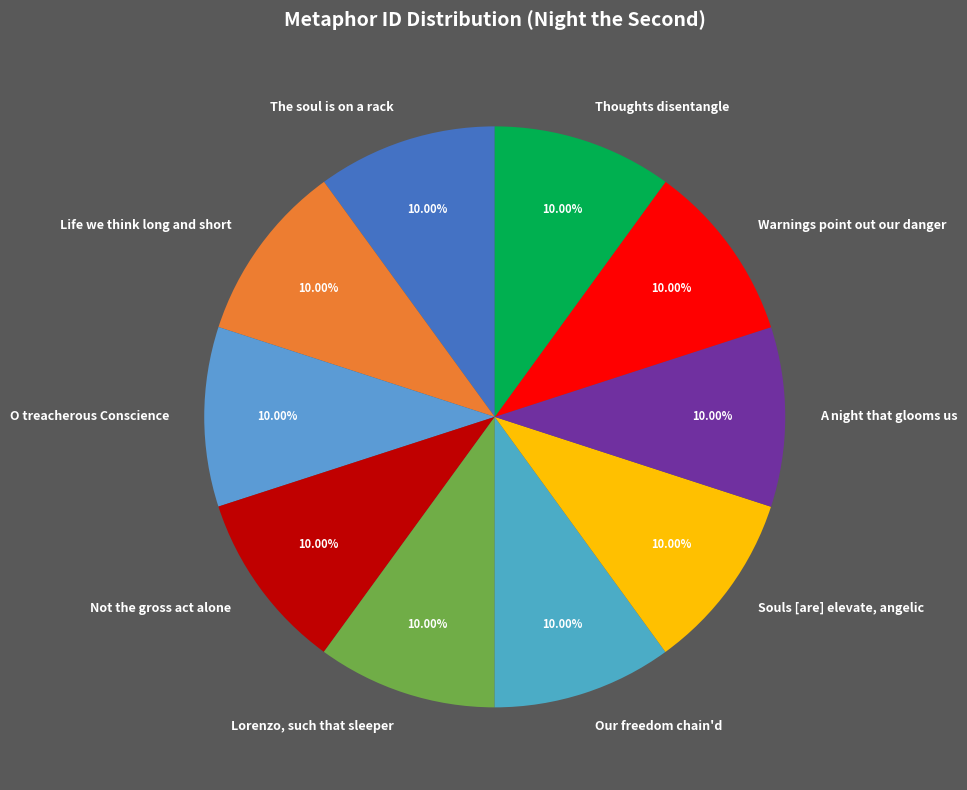

What is the ratio of the value at Souls [are] elevate, angelic to the value at O treacherous Conscience?

1.0